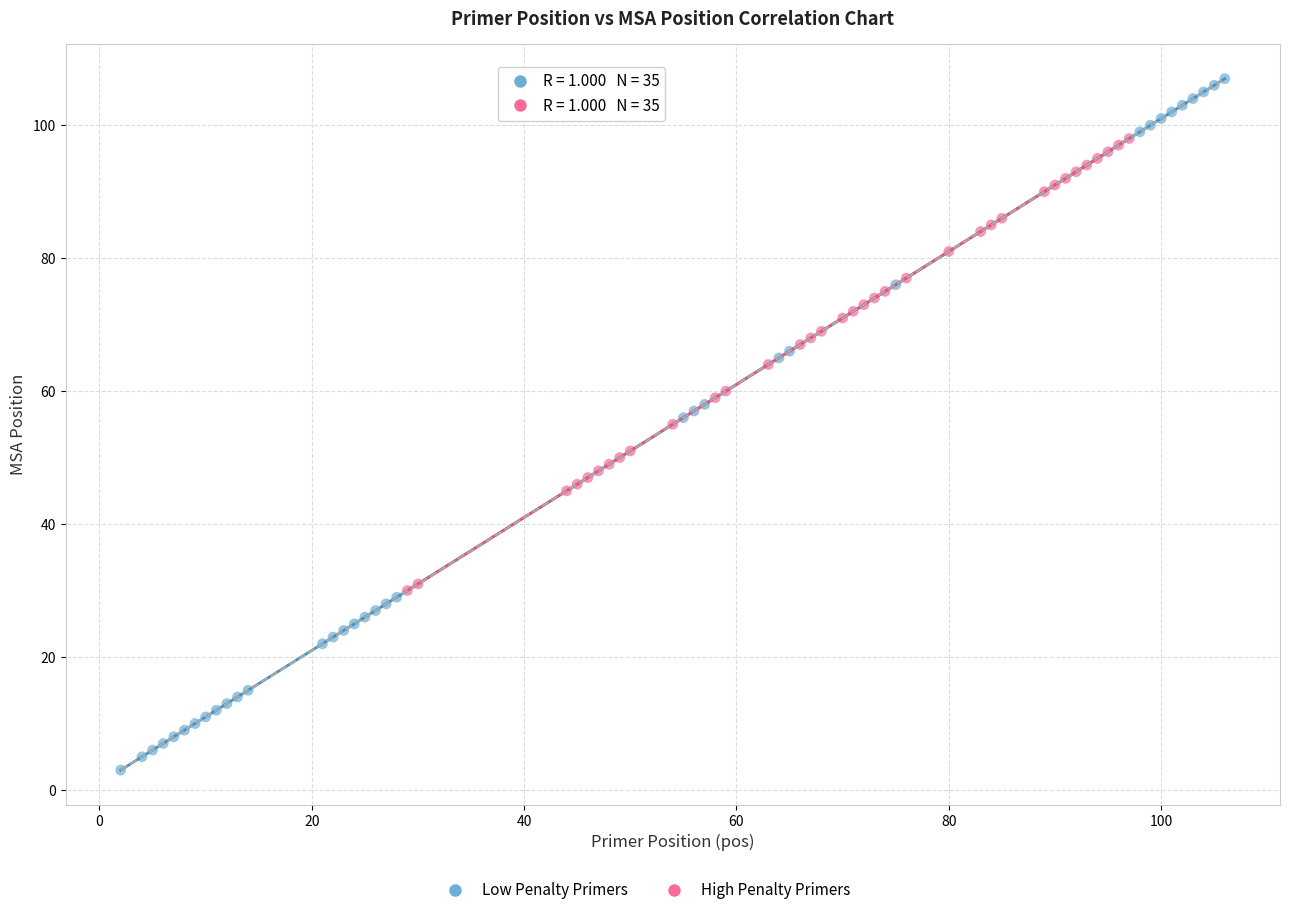

Which series has the widest spread of Y values?

Low Penalty Primers